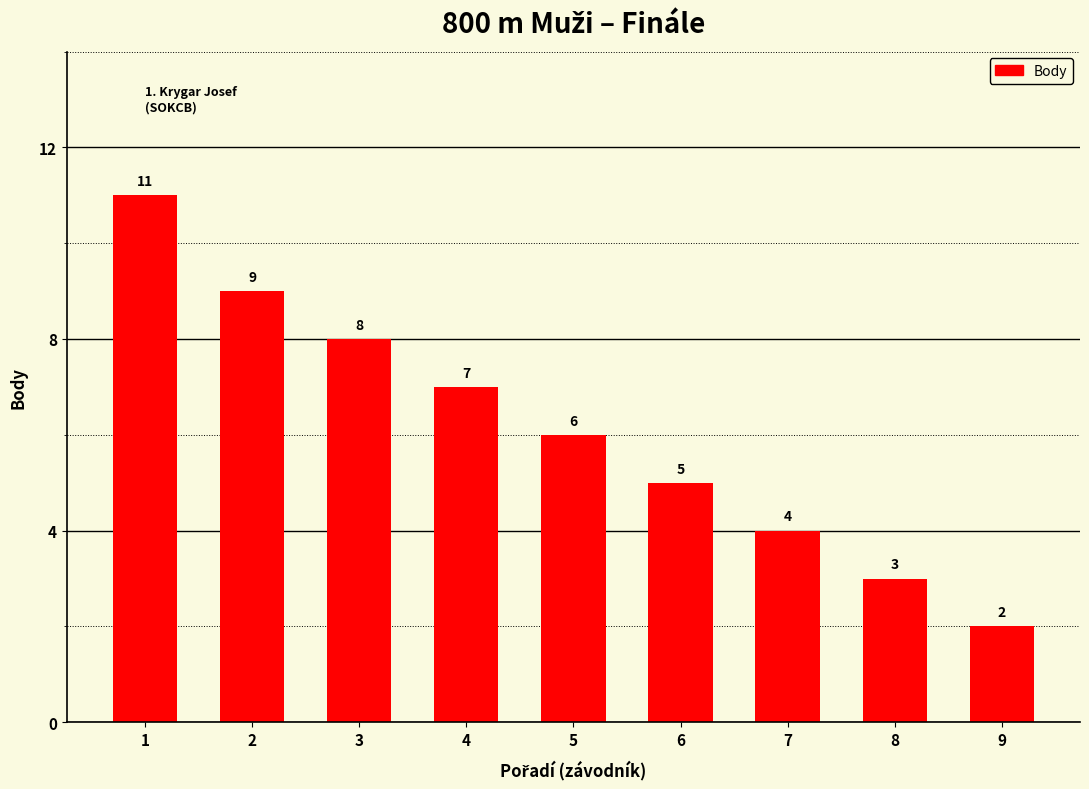

How many values are below 6?

4